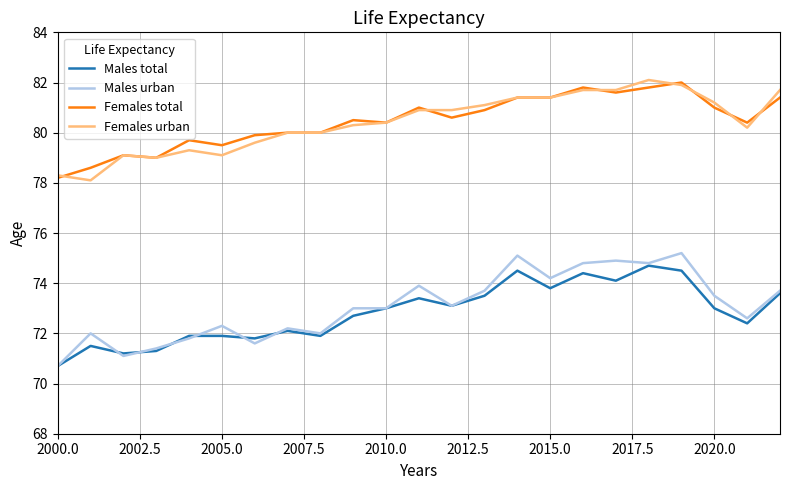

What is the maximum value for Males total?

74.7